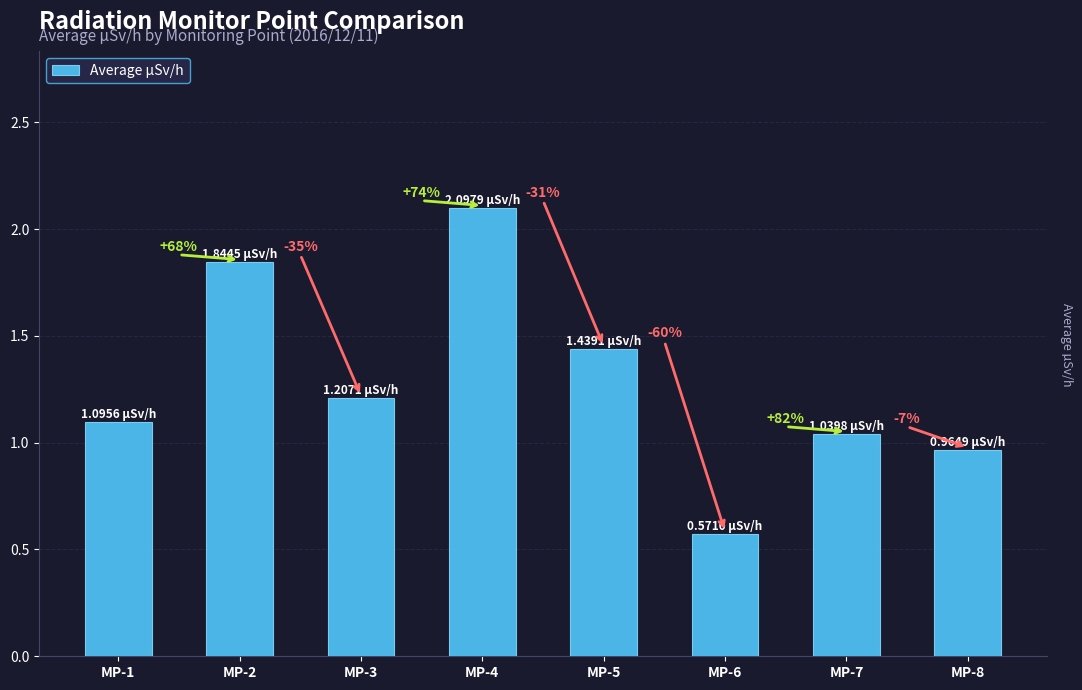

Reading left to right, what are all the values shown in this chart?

1.1	1.8	1.2	2.1	1.4	0.6	1.0	1.0